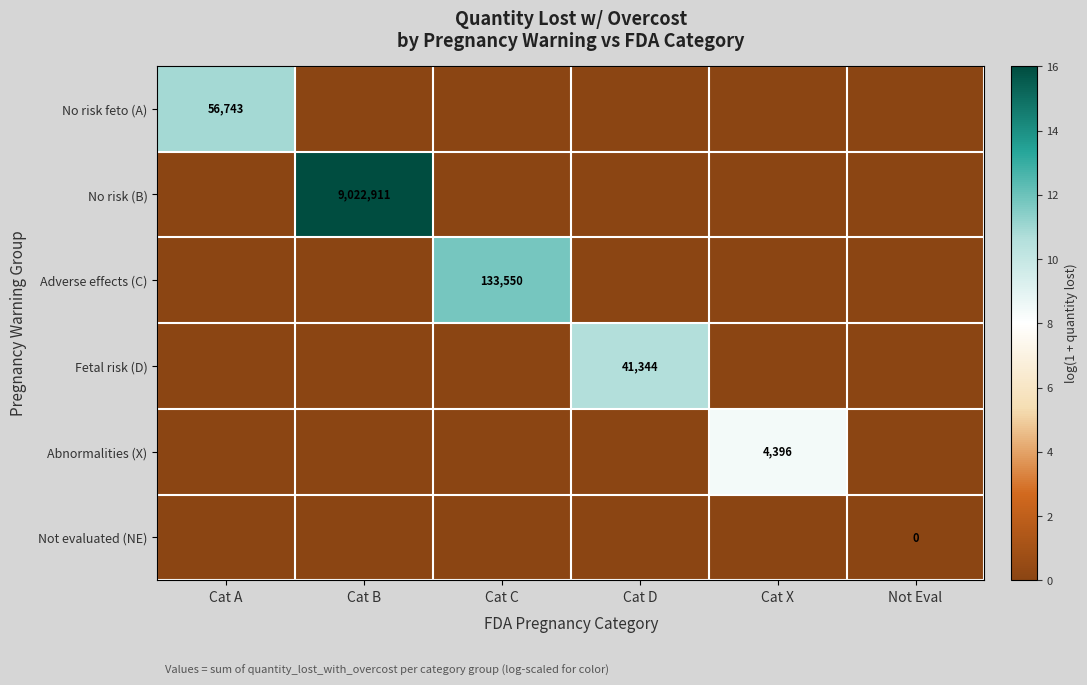

List the series in order of their peak value, highest first.

No risk (B), Adverse effects (C), No risk feto (A), Fetal risk (D), Abnormalities (X), Not evaluated (NE)